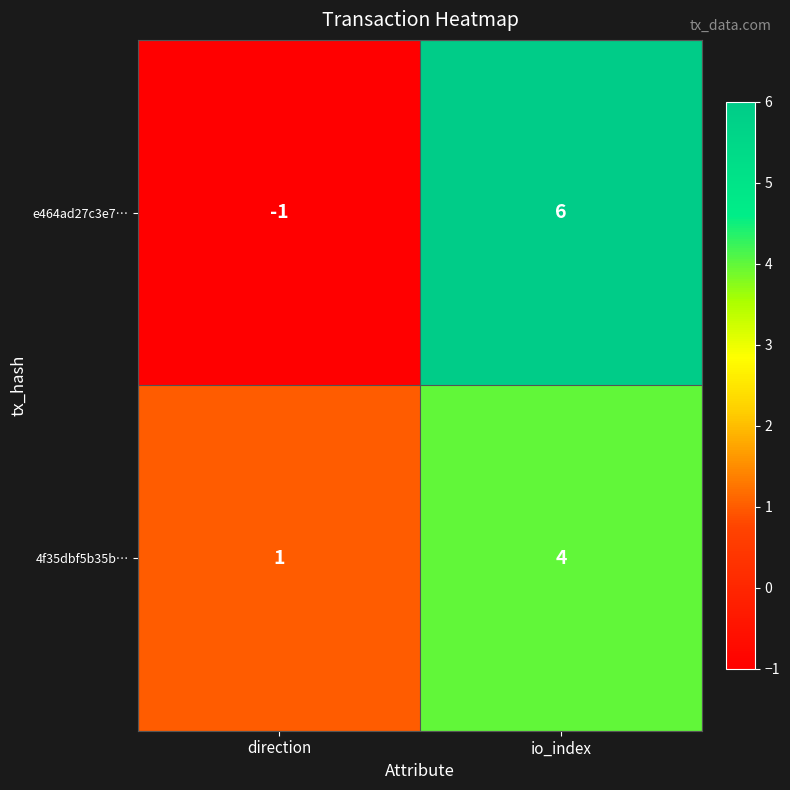

Is it true that 4f35dbf5b35b… equals 4 at io_index?

True